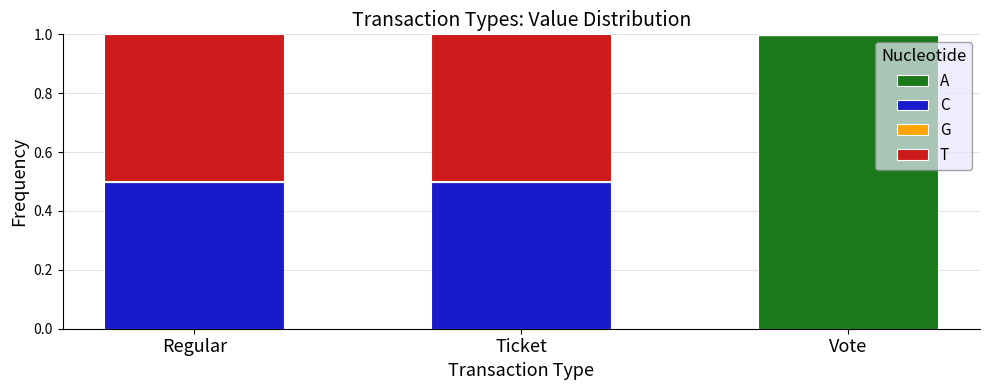

Are the bars horizontal?

No